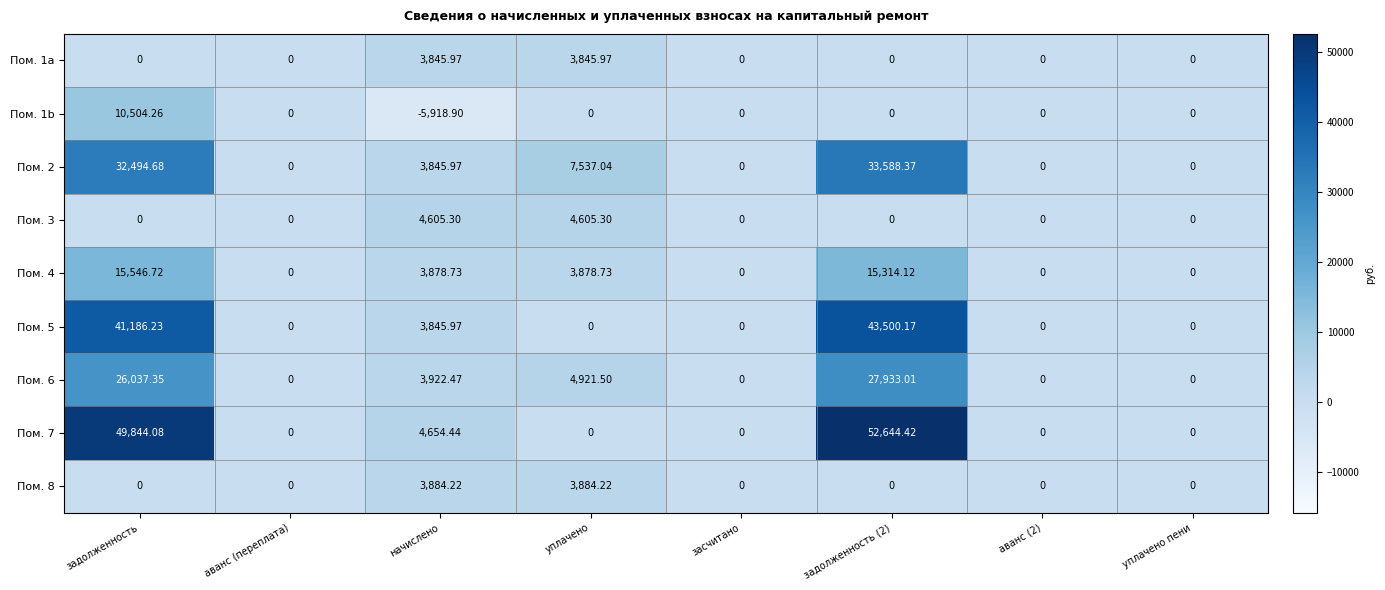

How many positive values does the Пом. 4 series have?

4